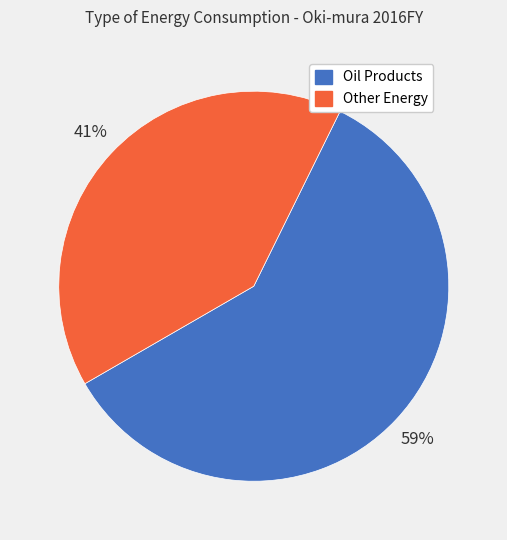

To the nearest percent, what is the average slice percentage?

50%